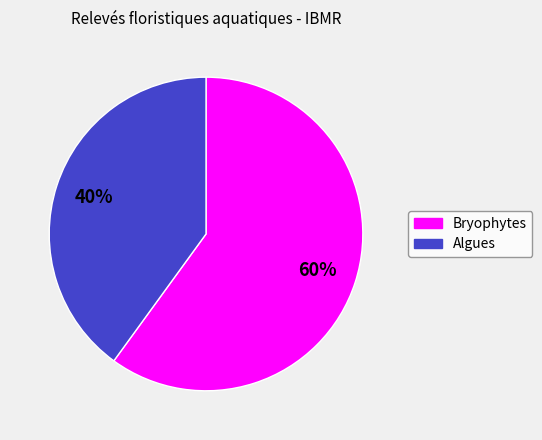

Is it true that Bryophytes is 49% of the pie?

False